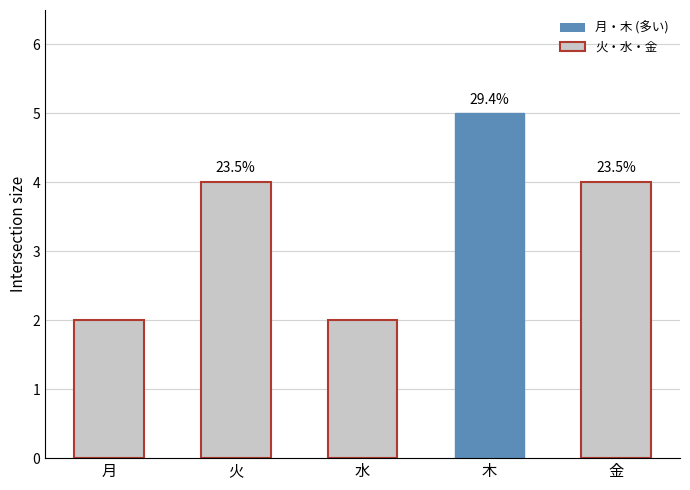

The chart shows a value of 4 at 金. True or false?

True